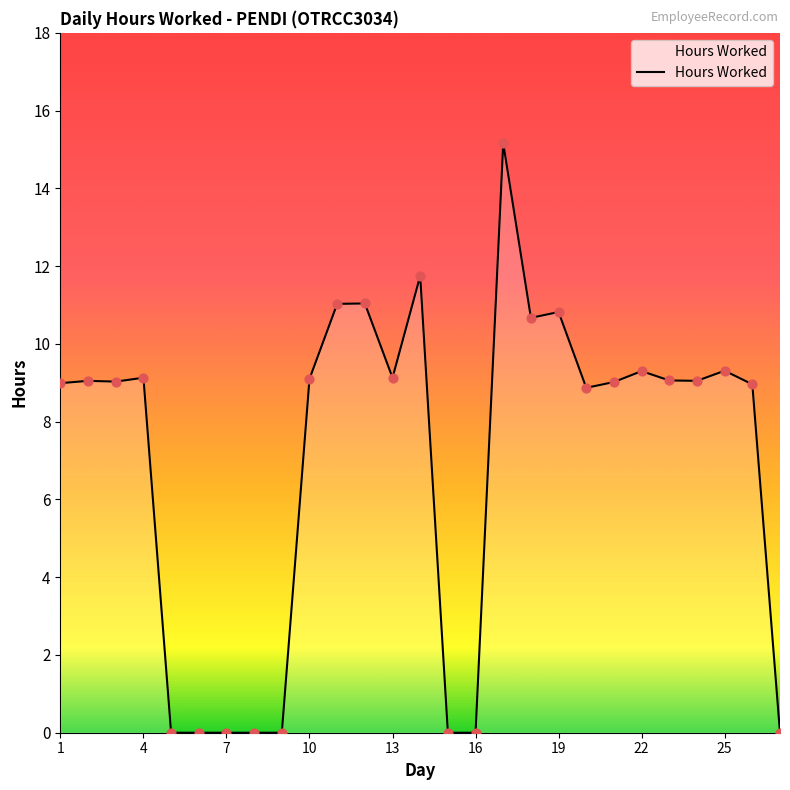

What is the difference between the maximum and minimum values?

15.2